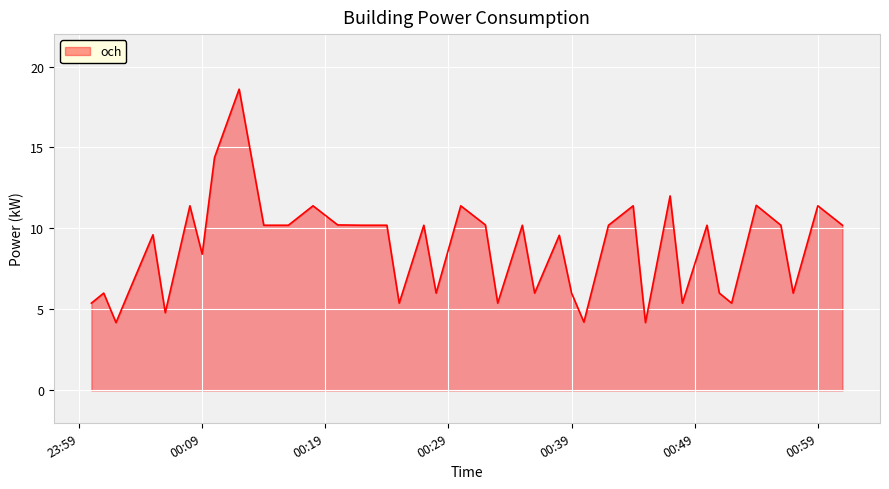

How many series are shown in this chart?

1